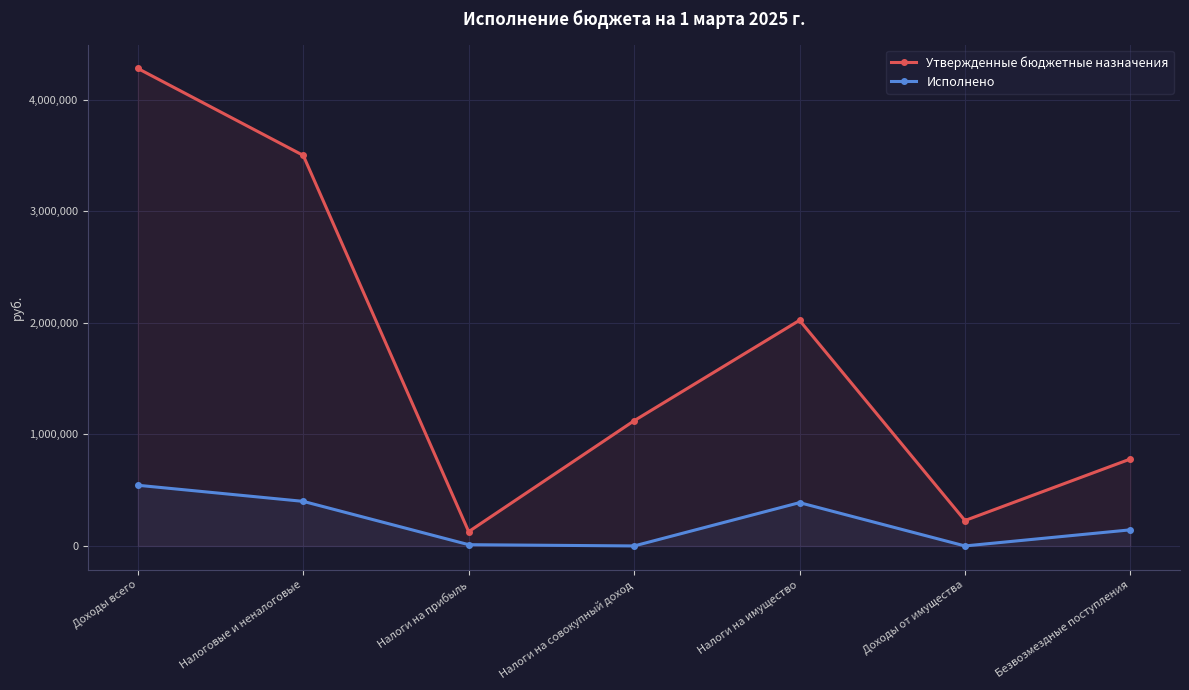

How many lines are shown in the chart?

2